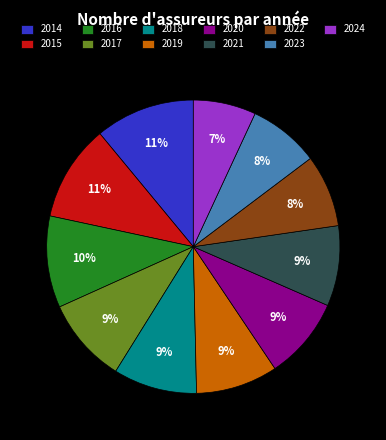

To the nearest percent, what is the average slice percentage?

9%